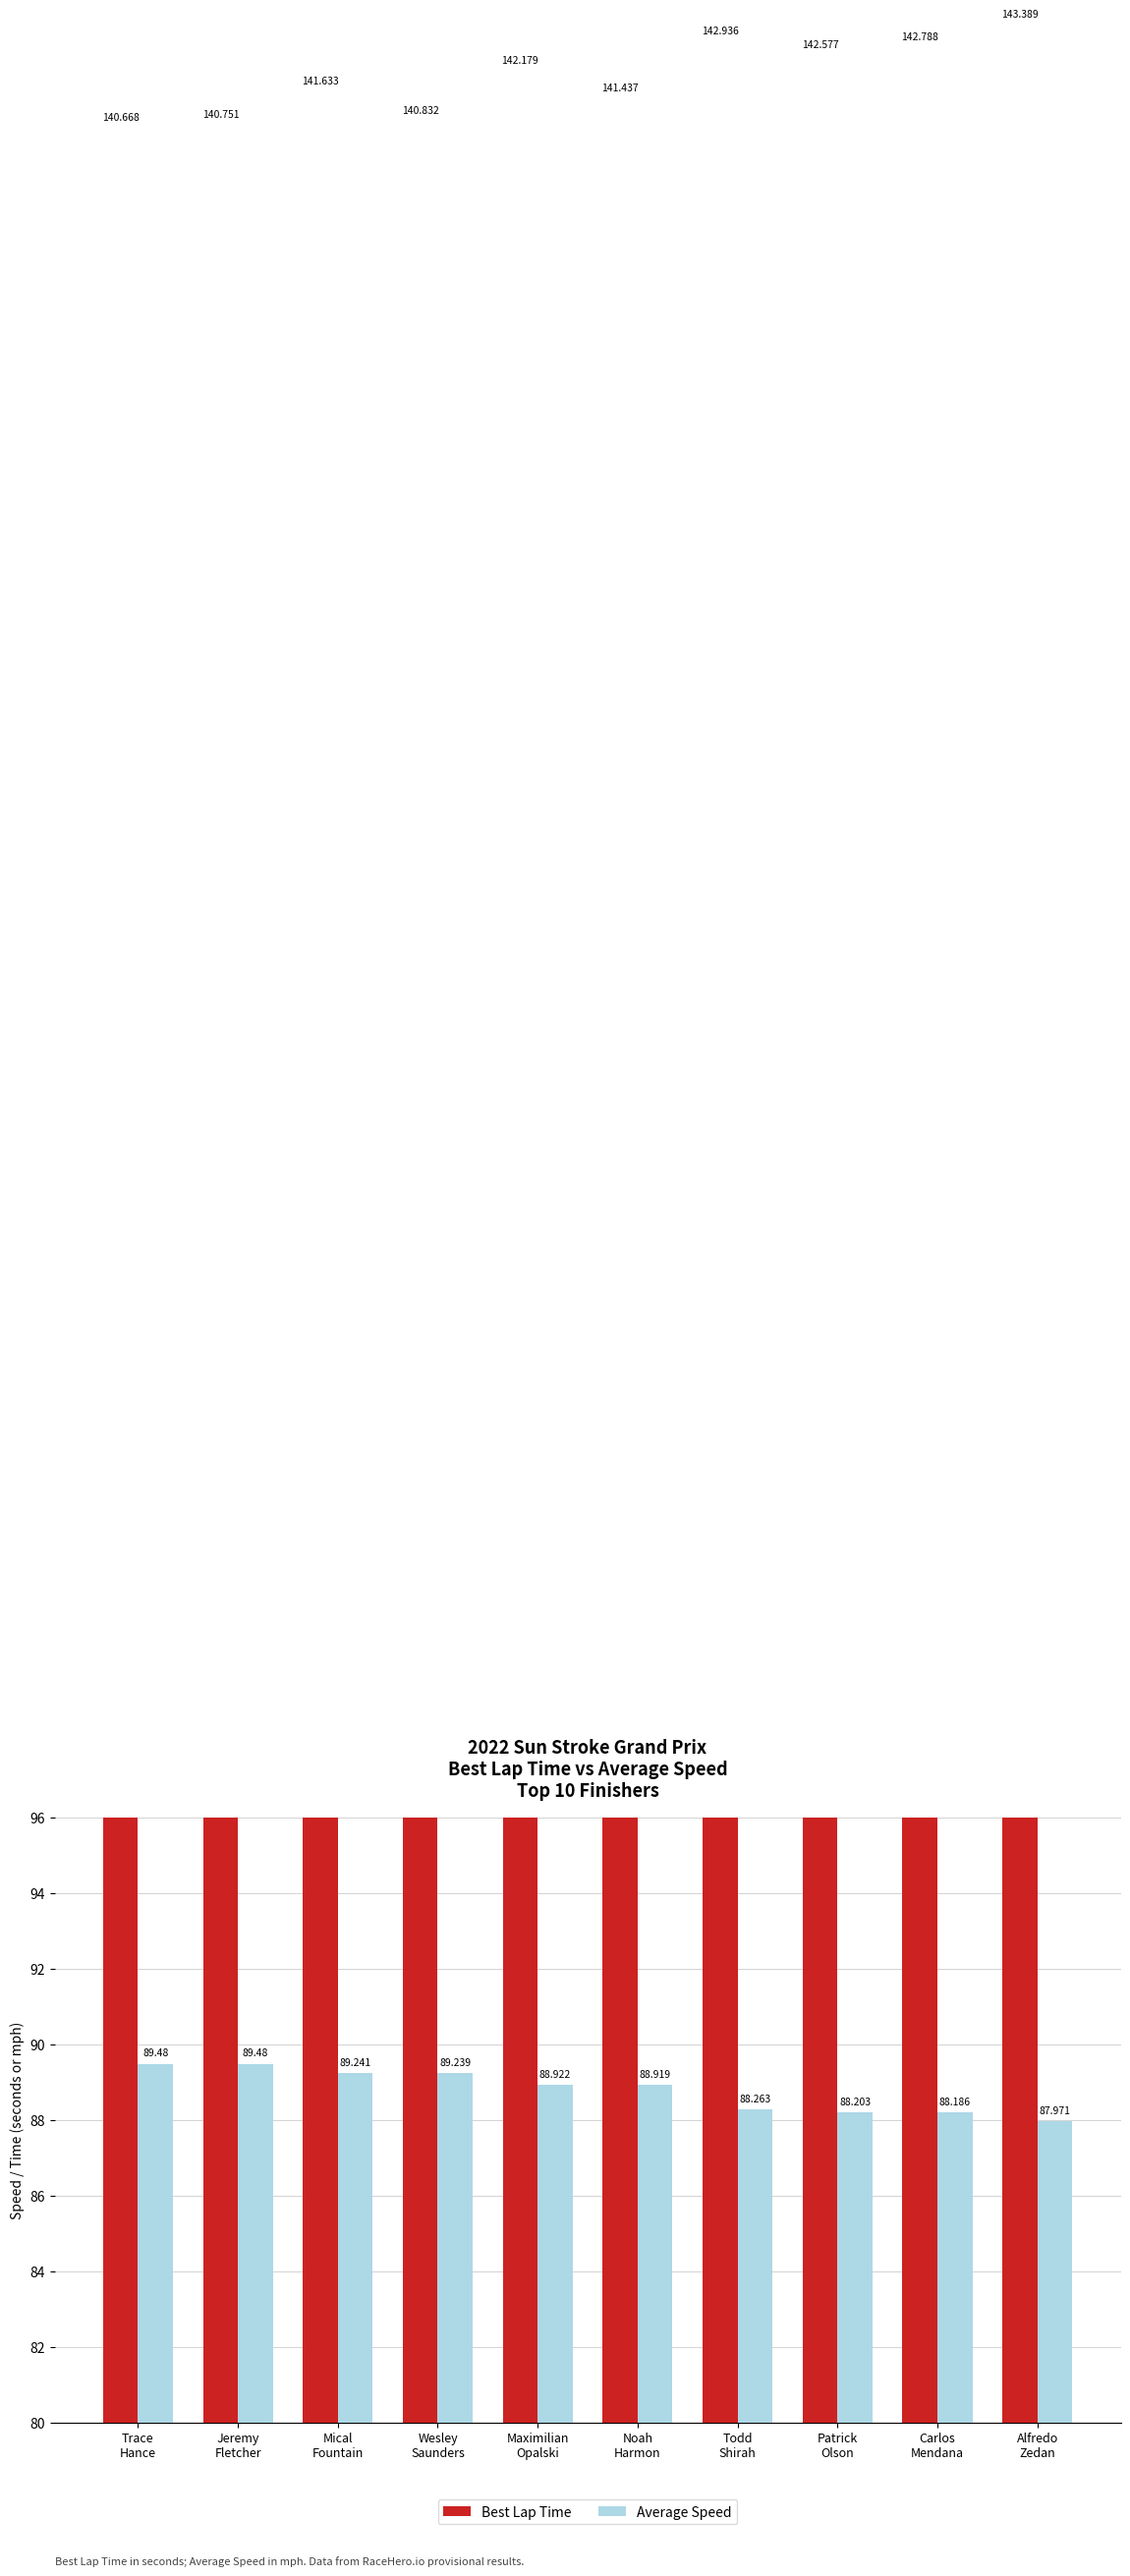

What is the spread (max minus min) of values at Patrick
Olson?

54.4